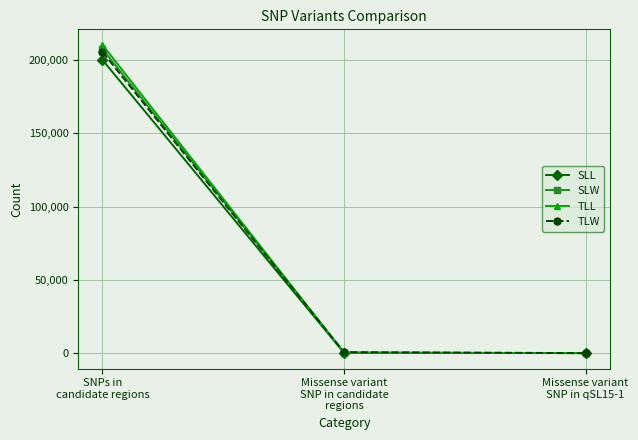

Rank the series by their maximum value, from highest to lowest.

TLL, SLW, TLW, SLL